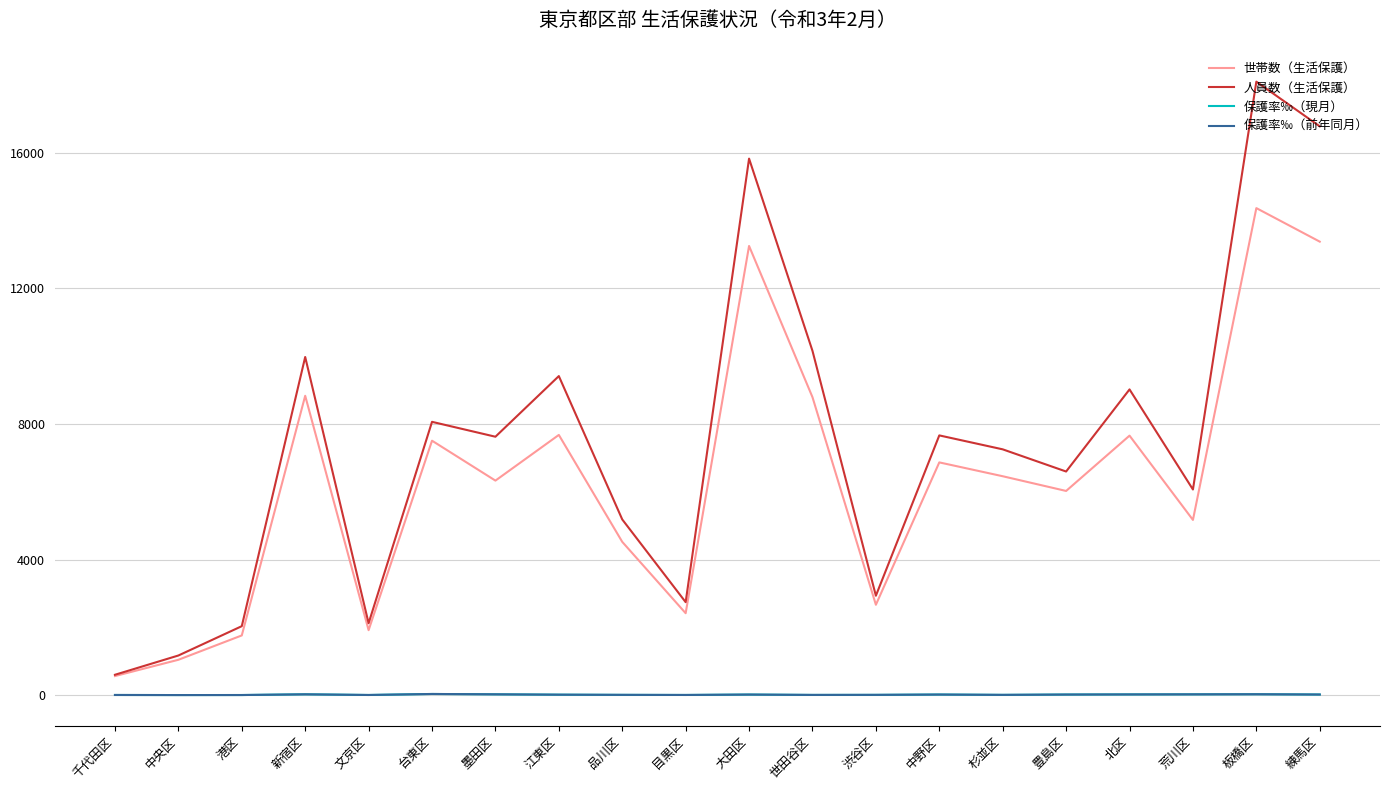

Which series has the largest total across all categories?

人員数（生活保護）